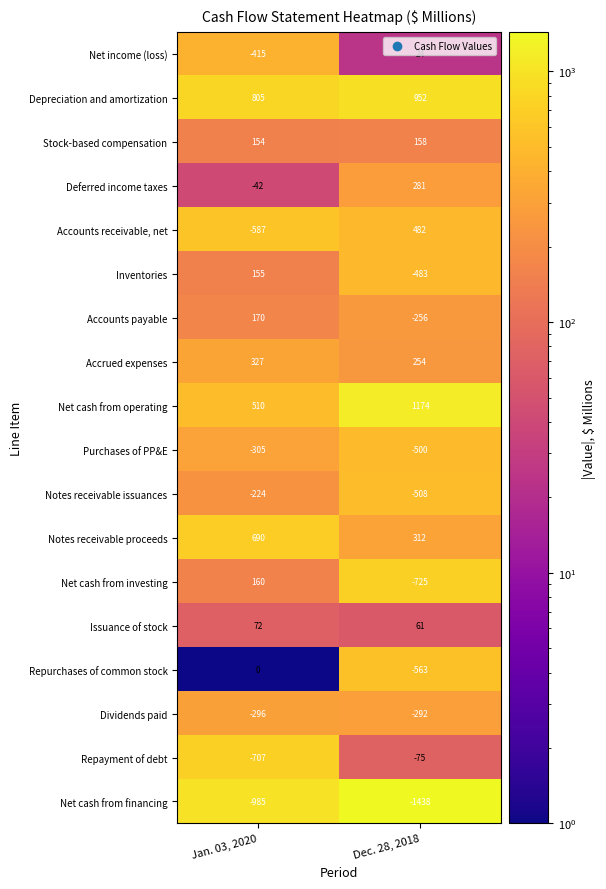

At how many categories does at least one series exceed 453?

2